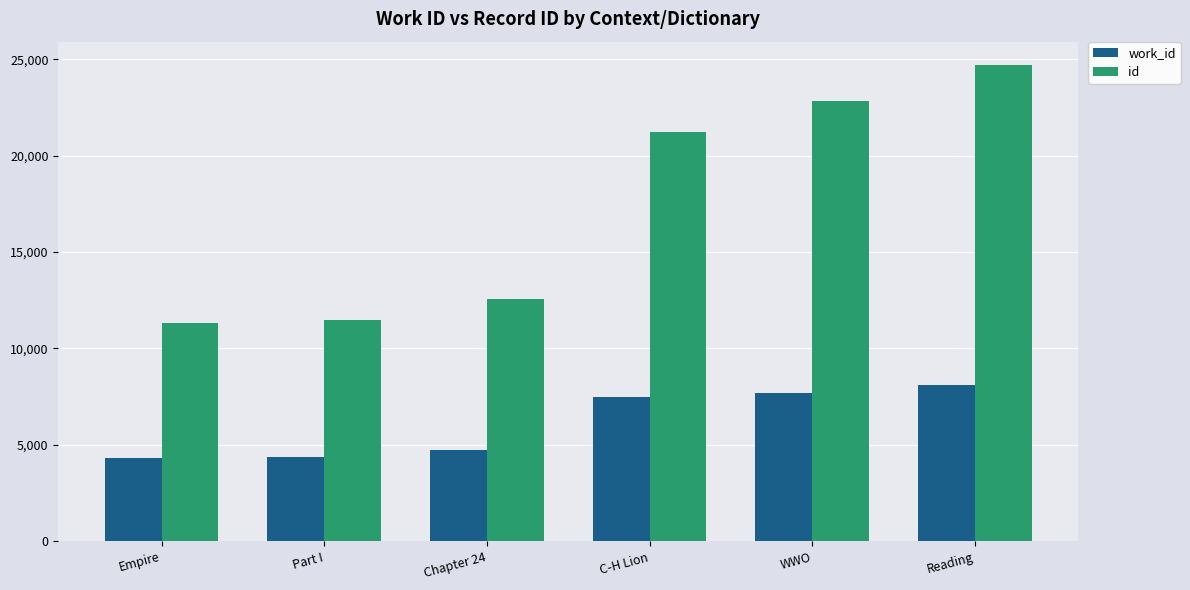

What is the label of the 1st bar from the left?

Empire